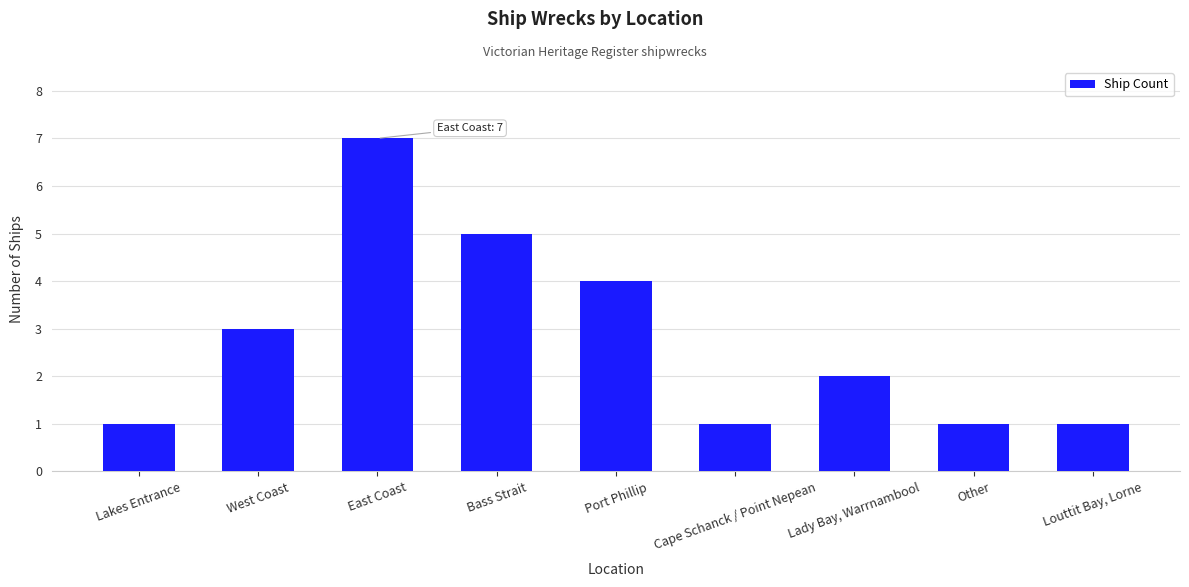

What is the change in value from West Coast to Louttit Bay, Lorne?

-2